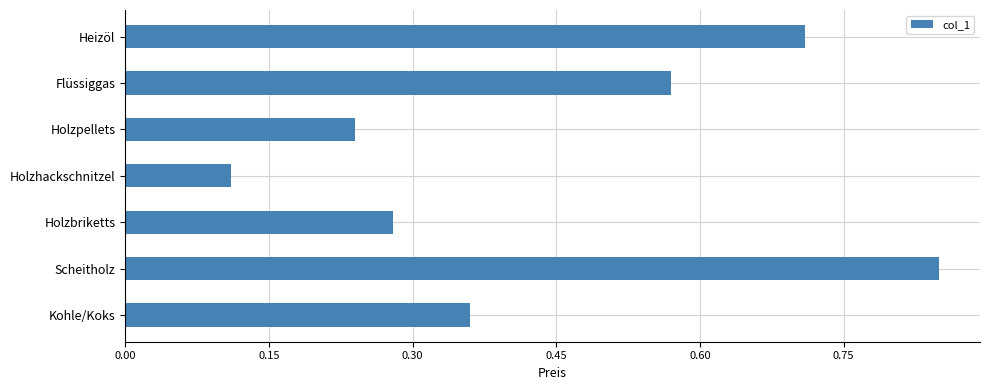

List the labels in order of value, smallest first.

Holzhackschnitzel, Holzpellets, Holzbriketts, Kohle/Koks, Flüssiggas, Heizöl, Scheitholz